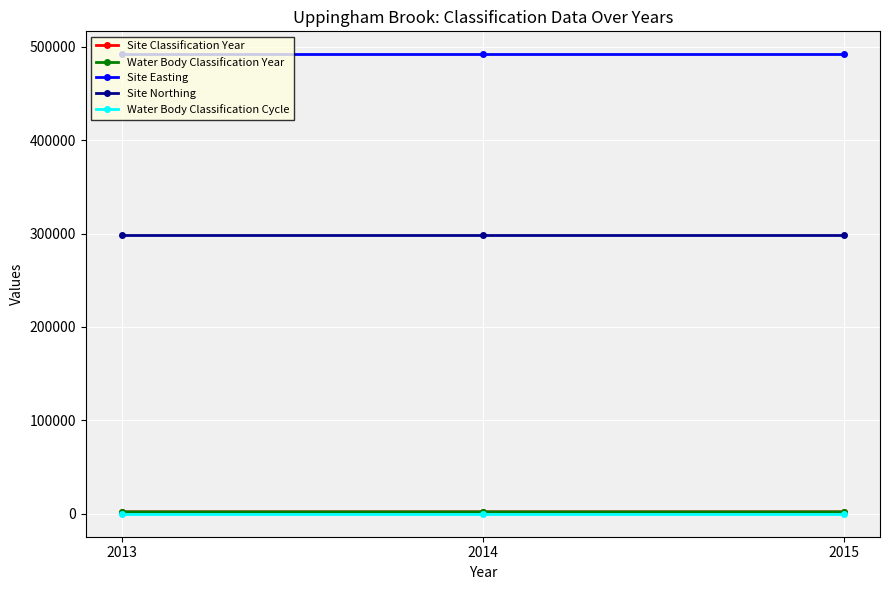

Which series changed the most between 2013 and 2015?

Site Classification Year